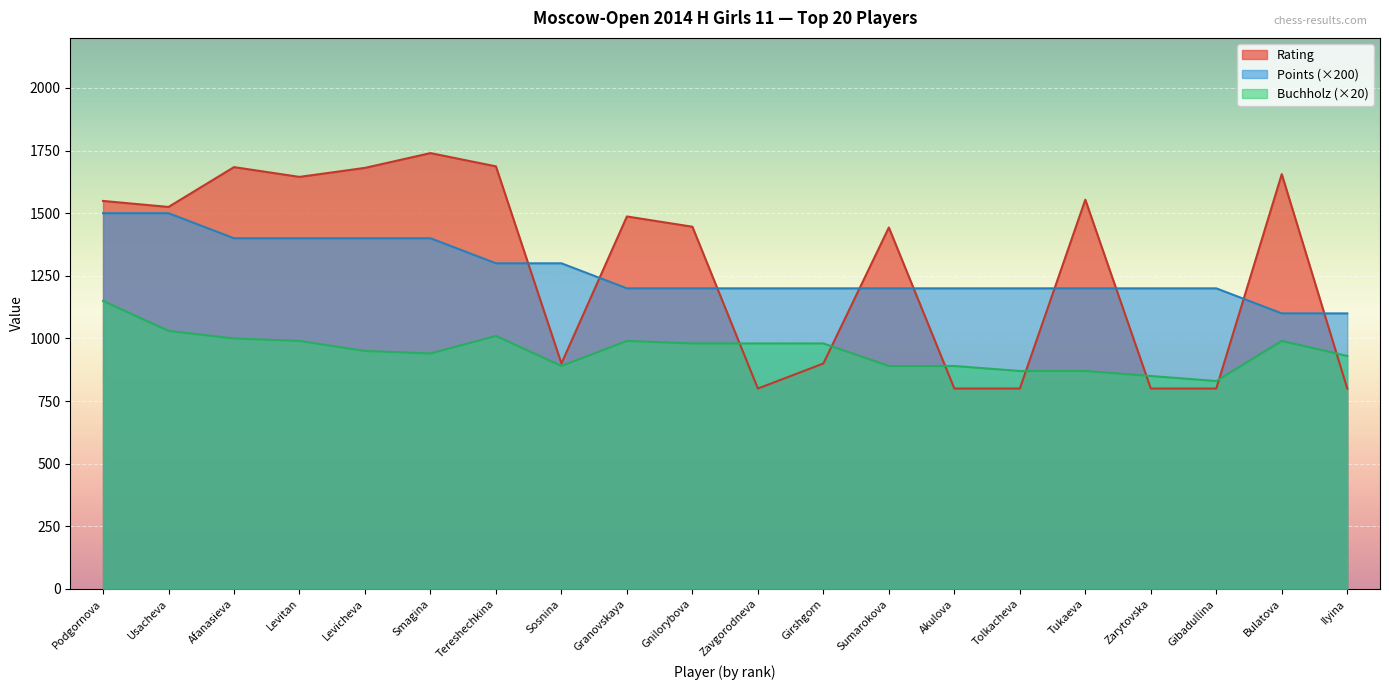

How many data points does each series have?

20